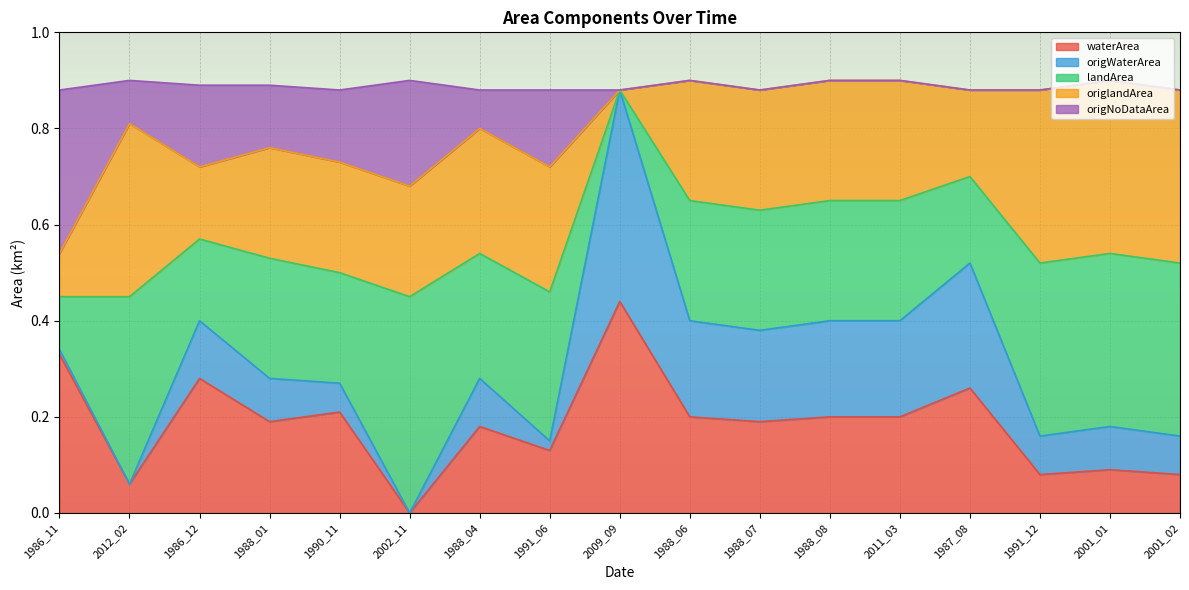

True or false: waterArea and origWaterArea cross at least once.

False